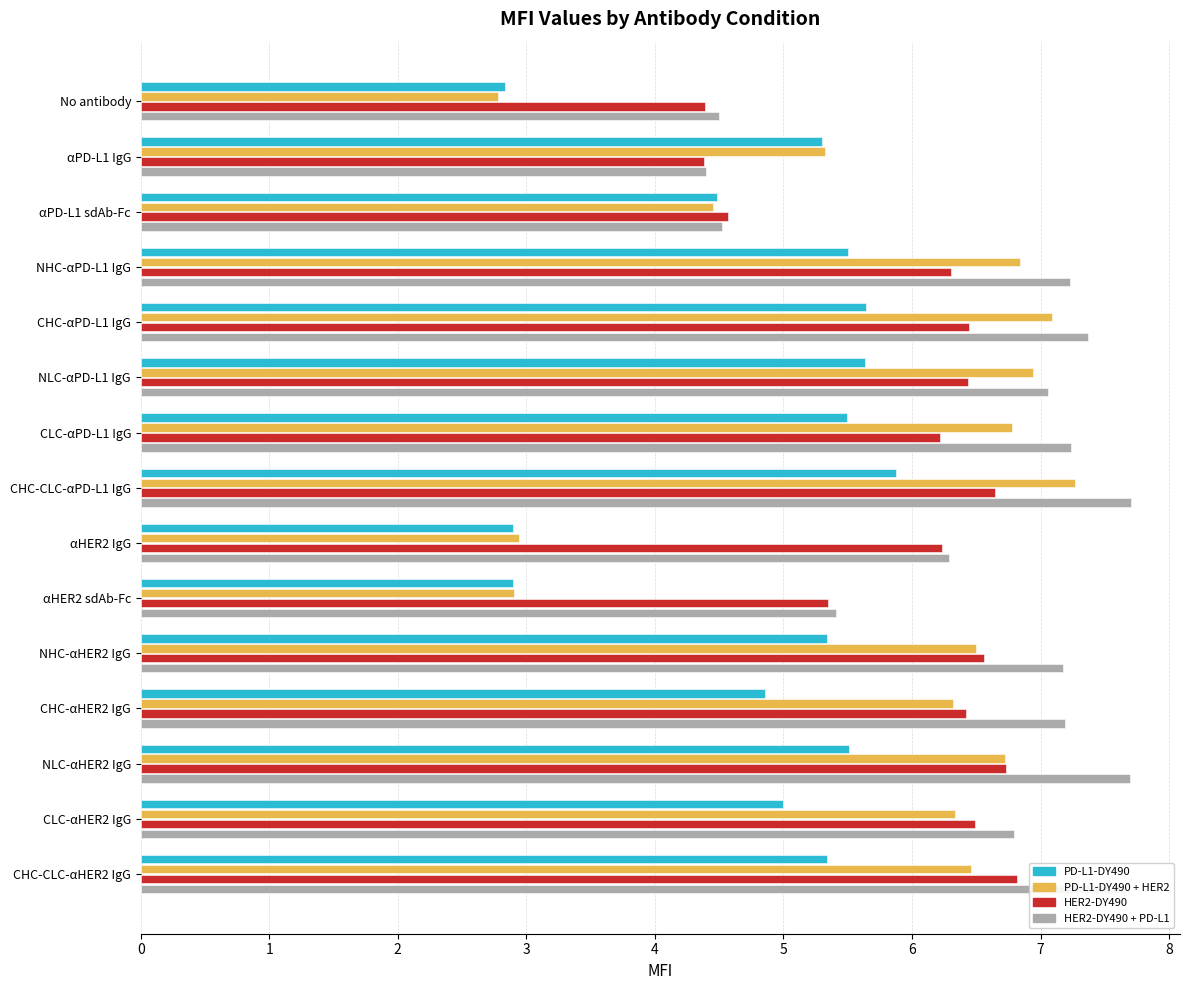

The value of PD-L1-DY490 at αPD-L1 IgG is 3.0. True or false?

False